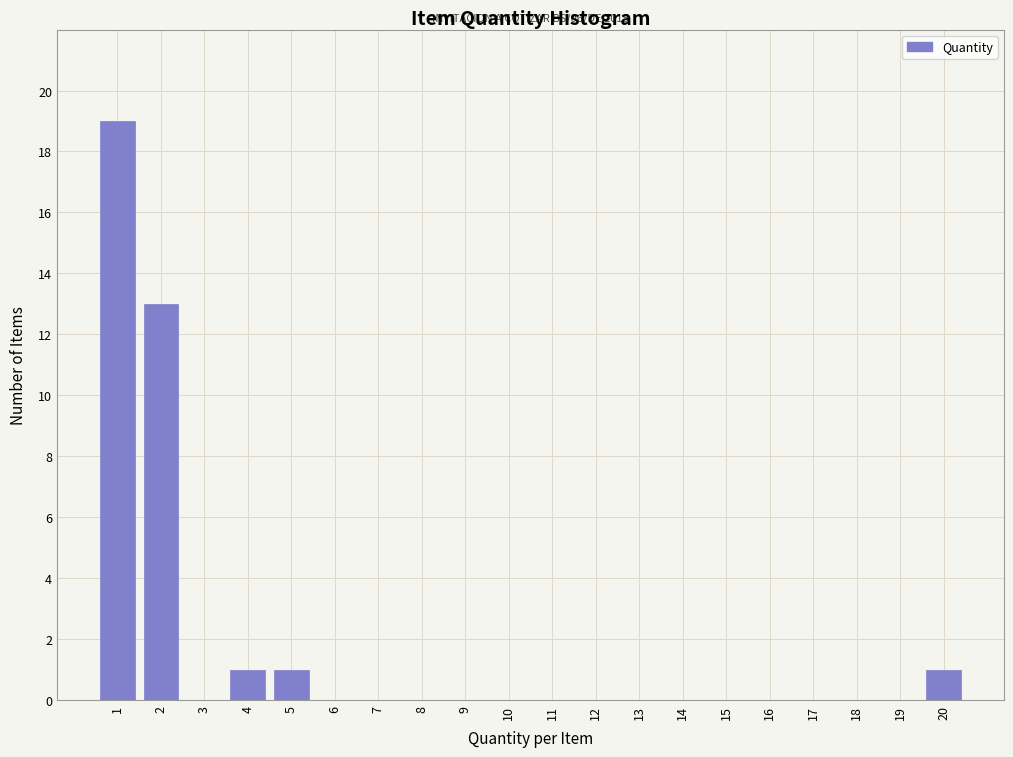

Over which range of the x-axis is the bar tallest?

0.5 to 1.5